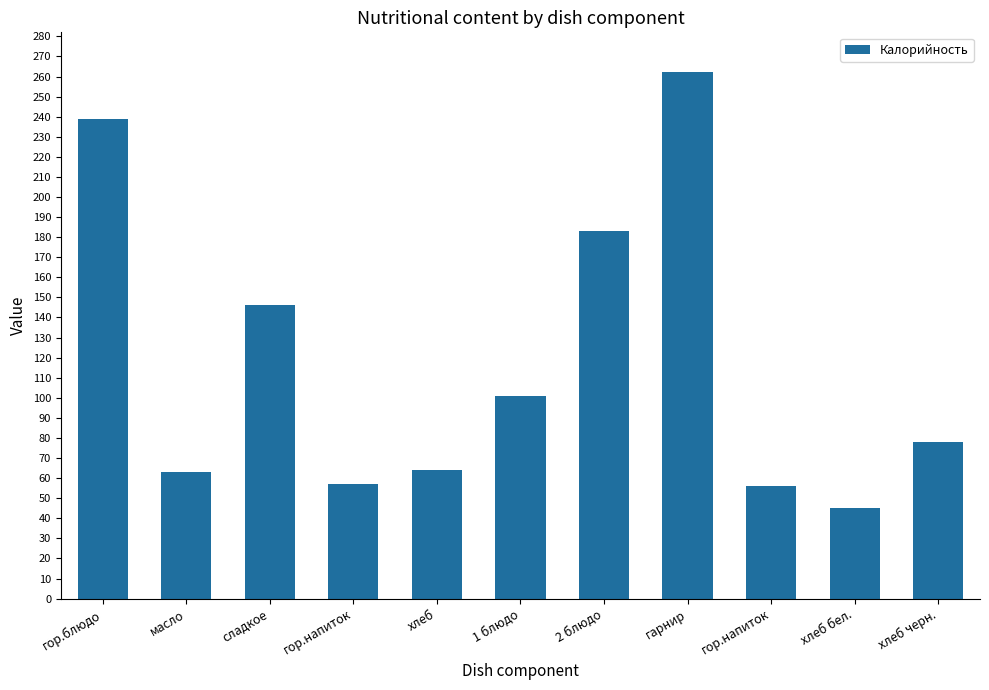

Are the bars horizontal?

No